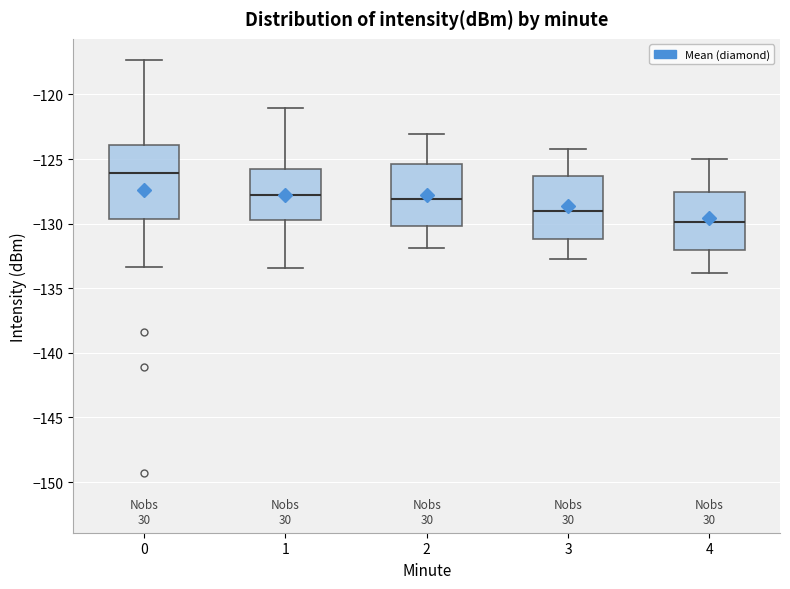

Reading left to right, transcribe this box plot: for each box, give where its median line is, the range the box spans, and where its two whiskers end, as read against the y-axis. The values are not printed on the chart, so give them approximately, as read against the axis.

0: median -126.0, box -129.5 to -124.0, whiskers -133.5 to -117.5
1: median -127.5, box -129.5 to -125.5, whiskers -133.5 to -121.0
2: median -128.0, box -130.0 to -125.5, whiskers -132.0 to -123.0
3: median -129.0, box -131.0 to -126.5, whiskers -132.5 to -124.0
4: median -130.0, box -132.0 to -127.5, whiskers -134.0 to -125.0